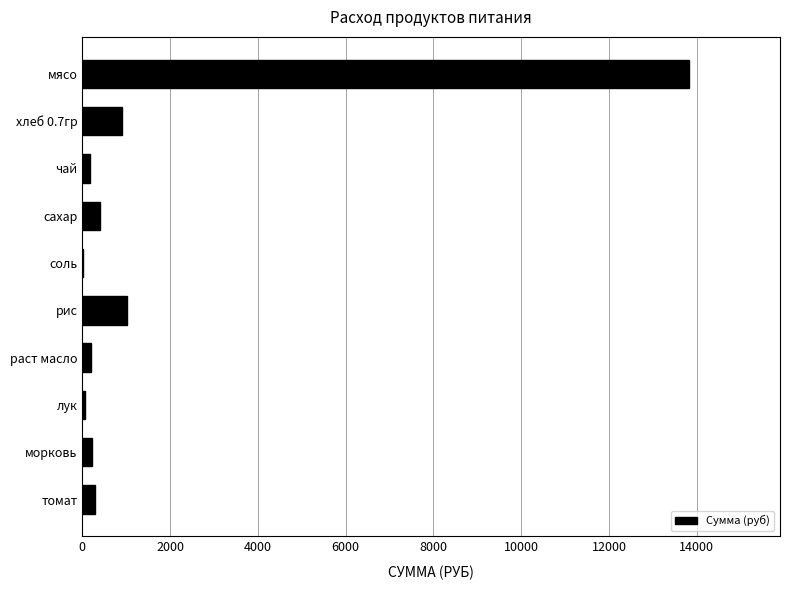

What is the greatest value displayed?

13821.5